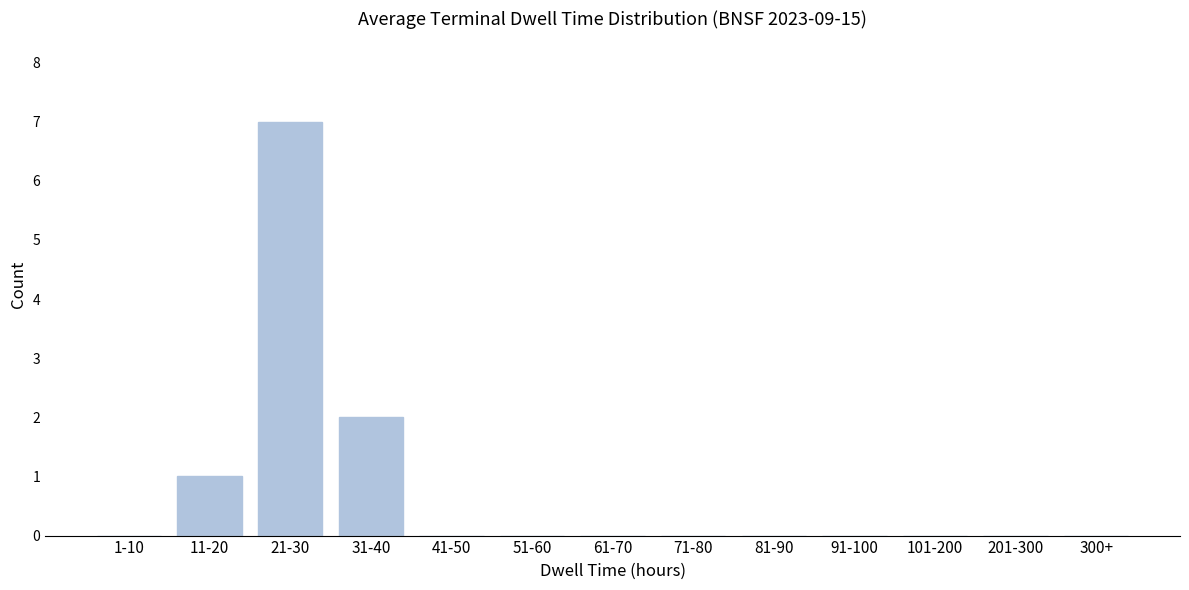

Reading left to right, list all the values displayed in this chart.

1-10=0	11-20=1	21-30=7	31-40=2	41-50=0	51-60=0	61-70=0	71-80=0	81-90=0	91-100=0	101-200=0	201-300=0	300+=0